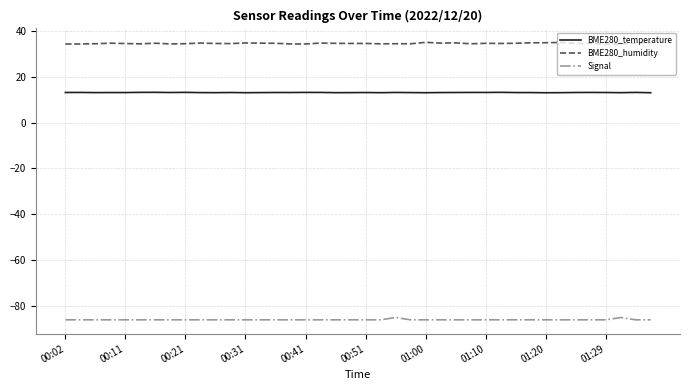

True or false: BME280_humidity and Signal intersect in this chart.

False